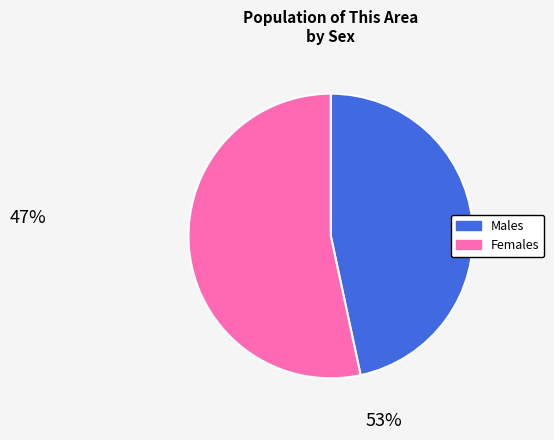

Is there a majority slice in this chart?

Yes